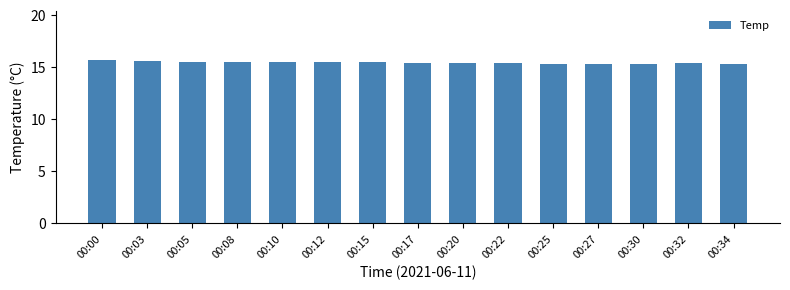

True or false: the data shows 7.1 at 00:08.

False